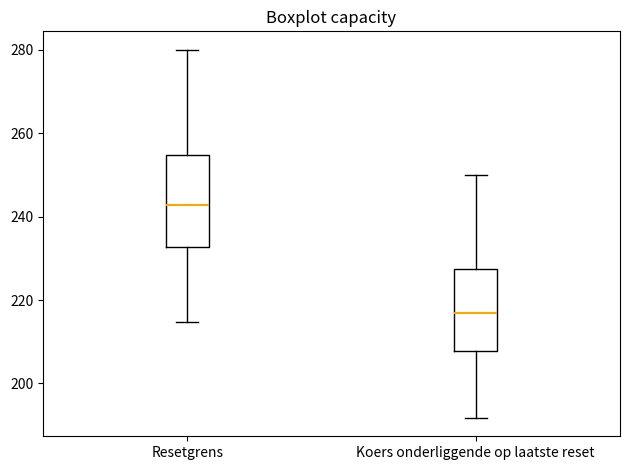

Reading left to right, read every box against the y-axis: the position of its median line, the range the box covers, and the ends of its whiskers. The values are not printed on the chart, so give them approximately, as read against the axis.

Resetgrens: median 242, box 232 to 254, whiskers 214 to 280
Koers onderliggende op laatste reset: median 216, box 208 to 228, whiskers 192 to 250